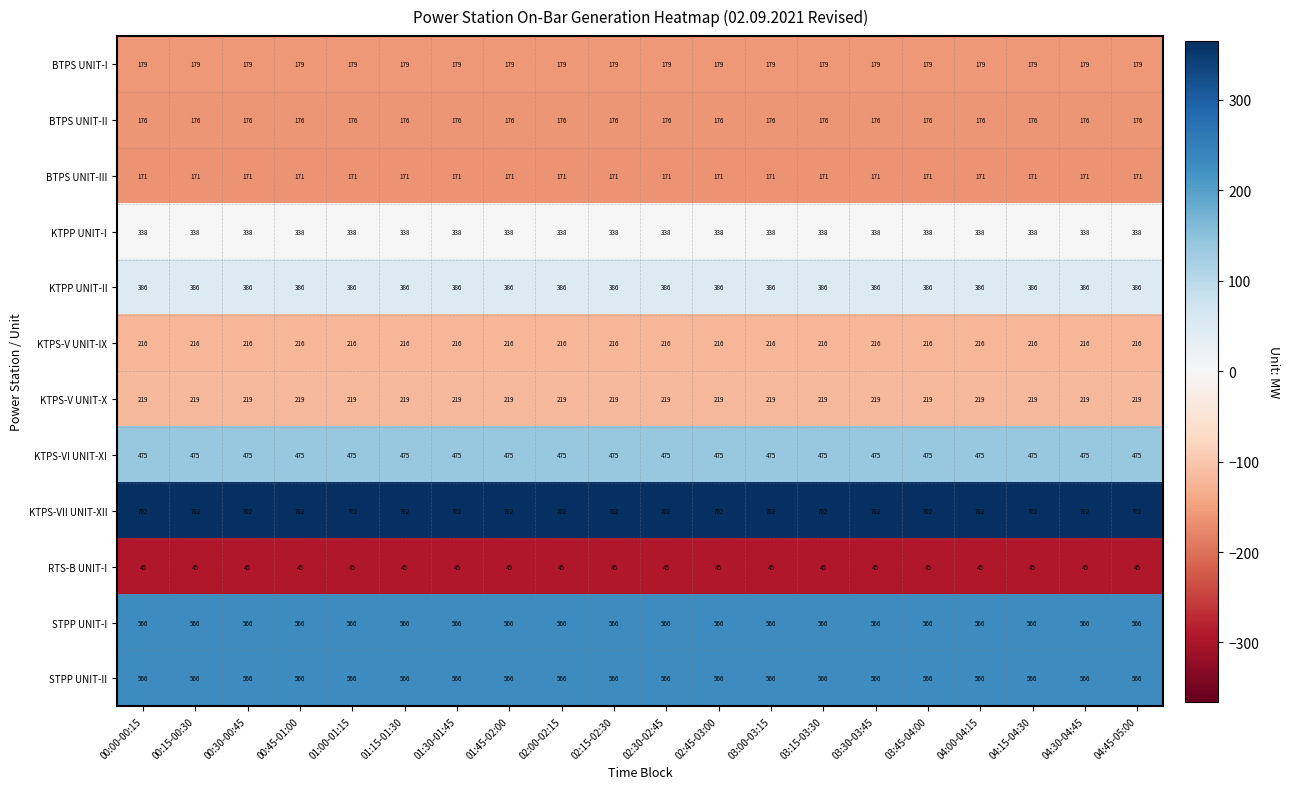

What is the highest value of the KTPS-V UNIT-X series?

219